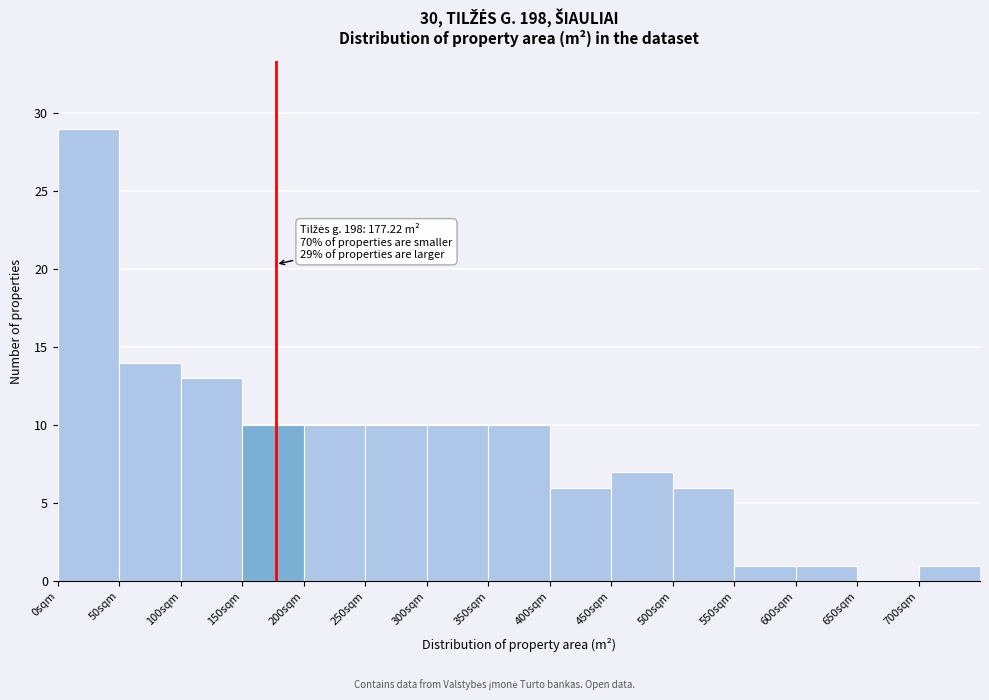

Over which range of the x-axis is the bar tallest?

0 to 50